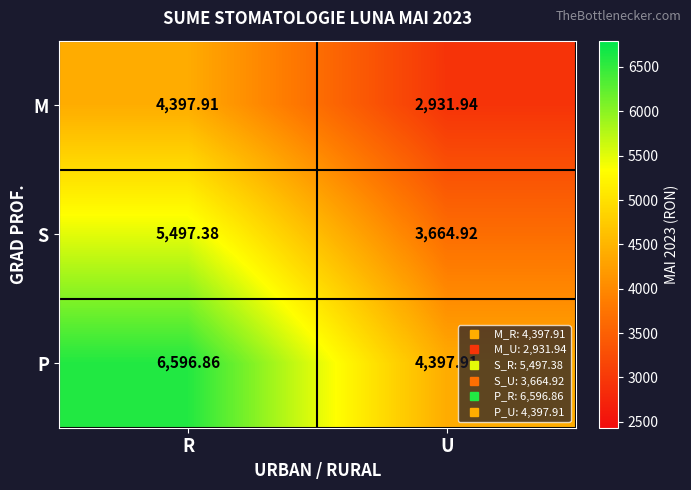

Rank the series by their average value, from highest to lowest.

P, S, M